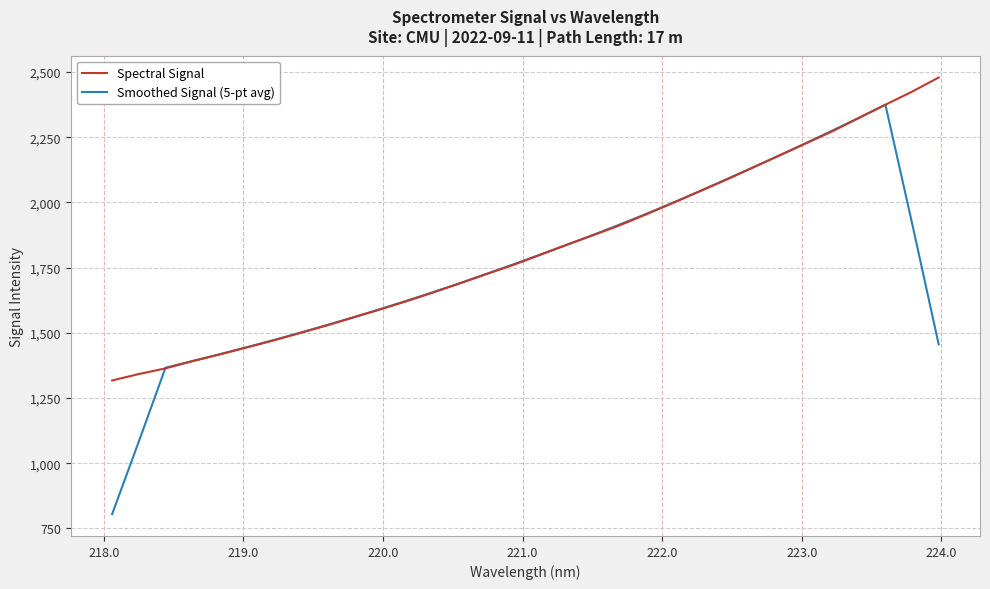

List the series in order of their peak value, lowest first.

Smoothed Signal (5-pt avg), Spectral Signal